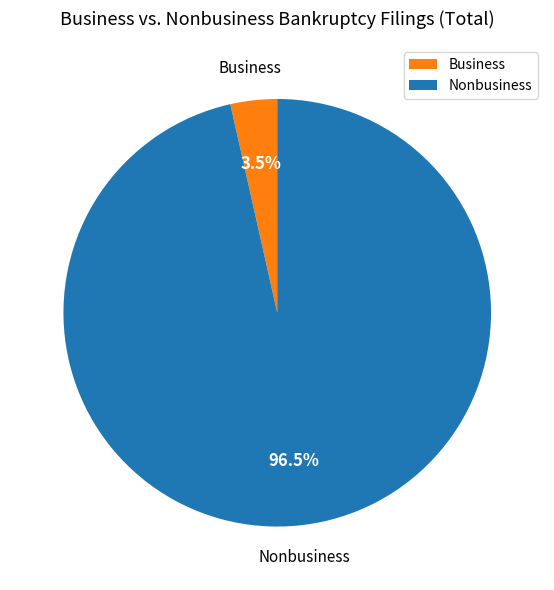

Combined, what portion of the pie is Nonbusiness and Business?

100.0%